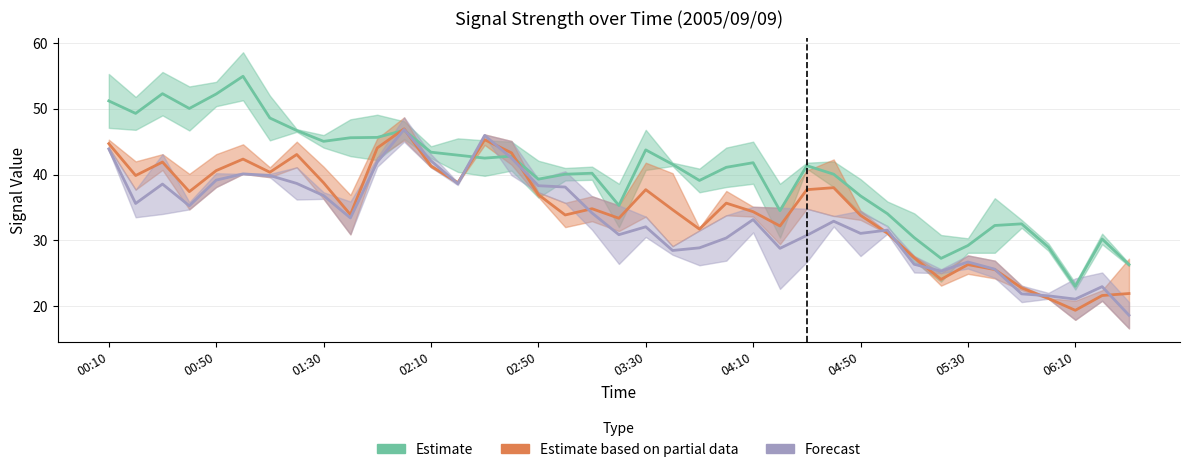

Which series has the largest total across all categories?

Estimate